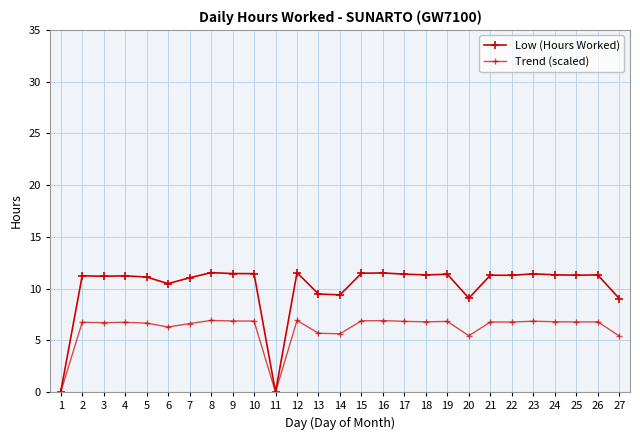

What is the sum of all Low (Hours Worked) values?

274.5